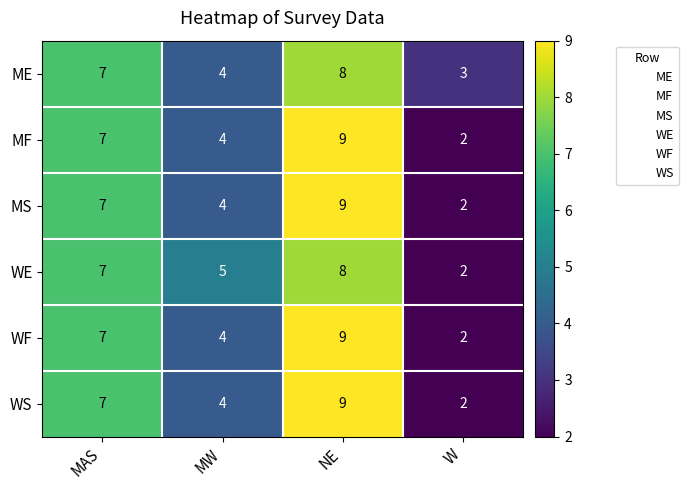

Is it true that WF equals 3 at NE?

False